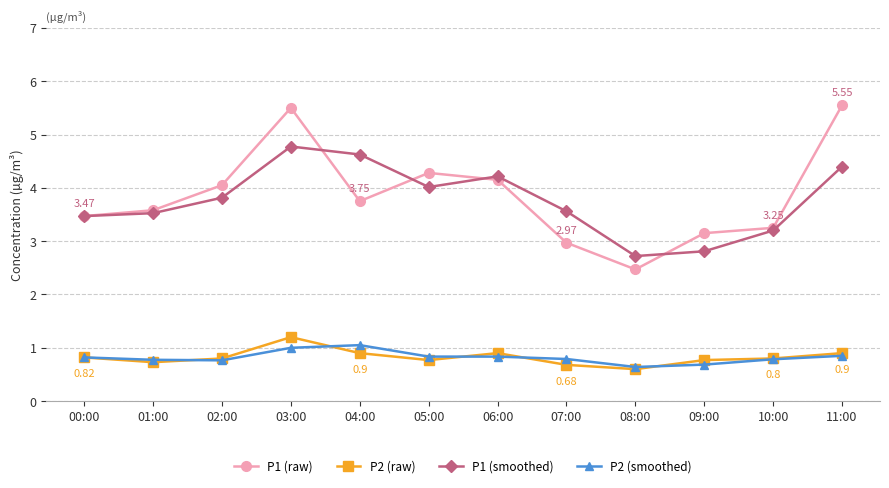

What is the sum of all P1 (smoothed) values?

45.1